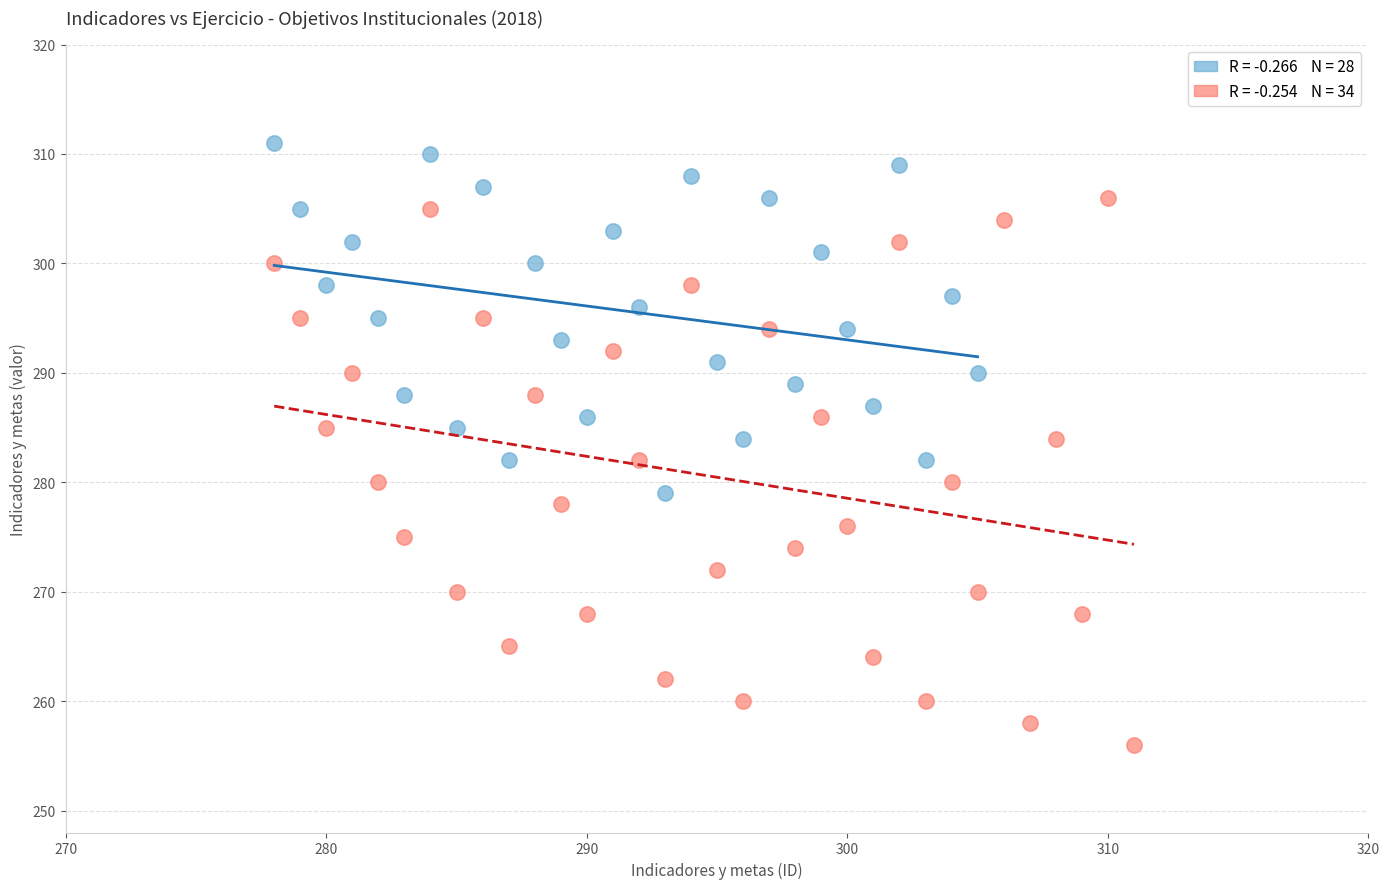

What are all the series names shown in the legend?

Unidad Administrativa, Direccion General de Politica Social